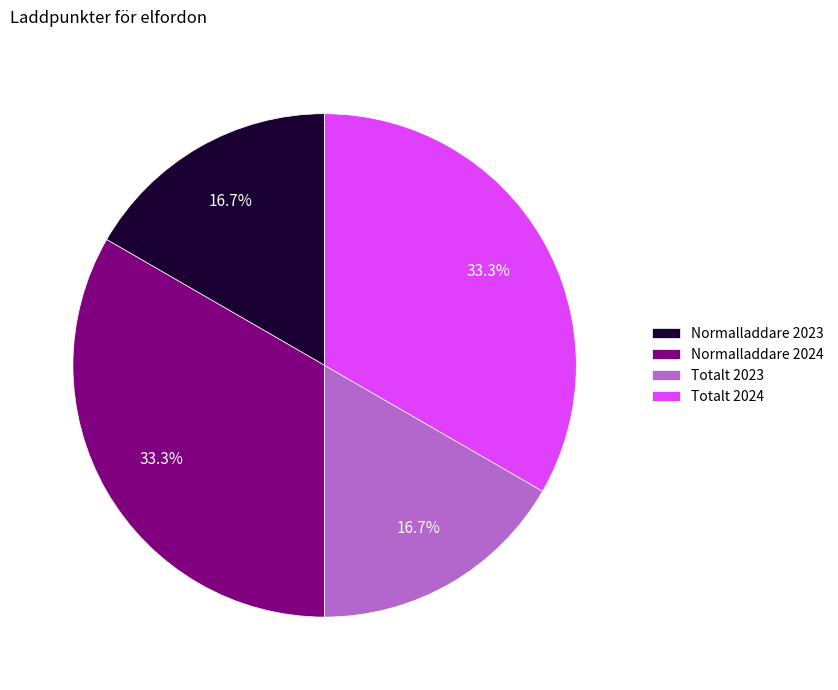

How much of the chart is everything except Normalladdare 2023?

83.3%